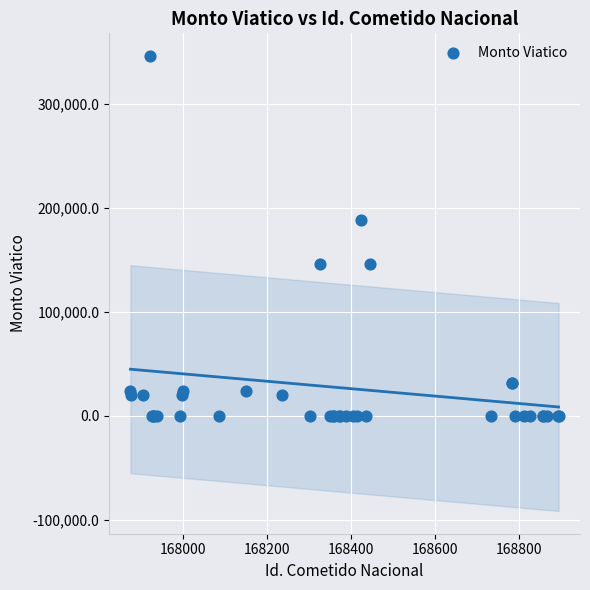

What Y value in the scatter plot is closest to 172966?

188690